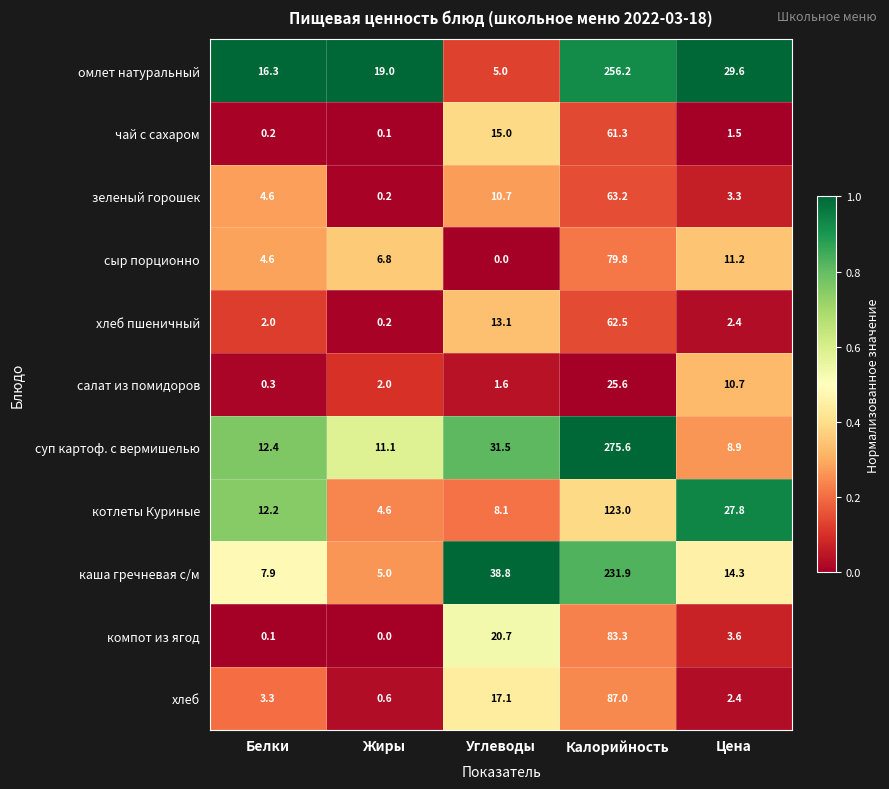

What is the difference between the суп картоф. с вермишелью values at Белки and Калорийность?

263.2